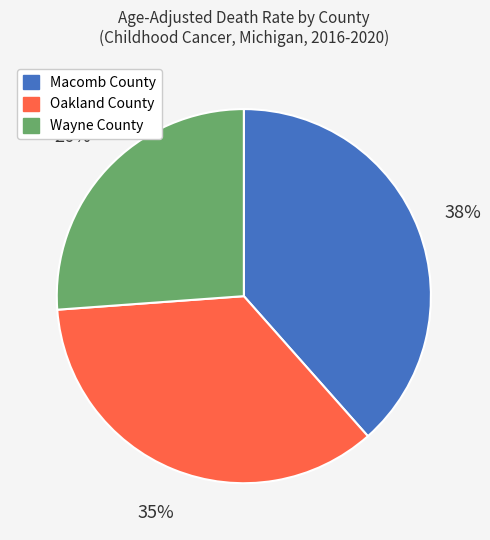

Does Wayne County represent more than half of the total?

No